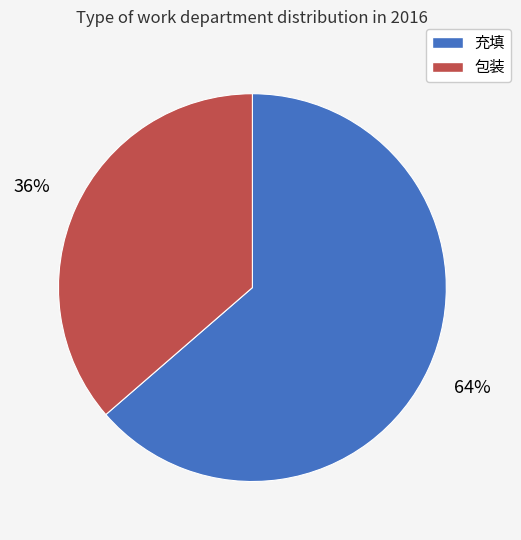

The 充填 slice represents 64% of the pie. True or false?

True